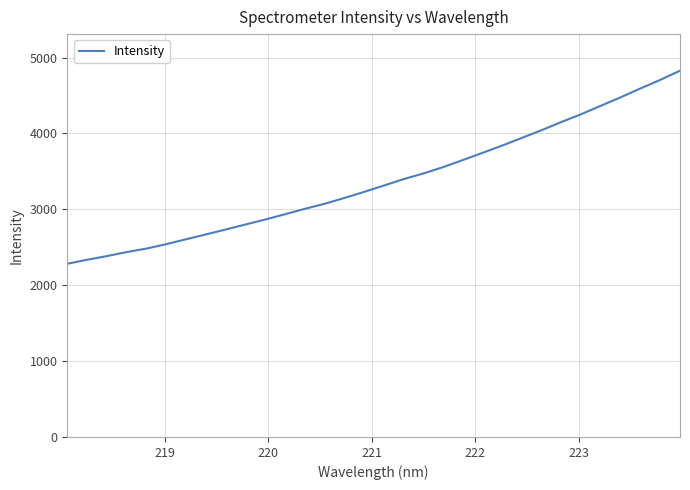

True or false: the data has more than 2 interior local peaks.

False